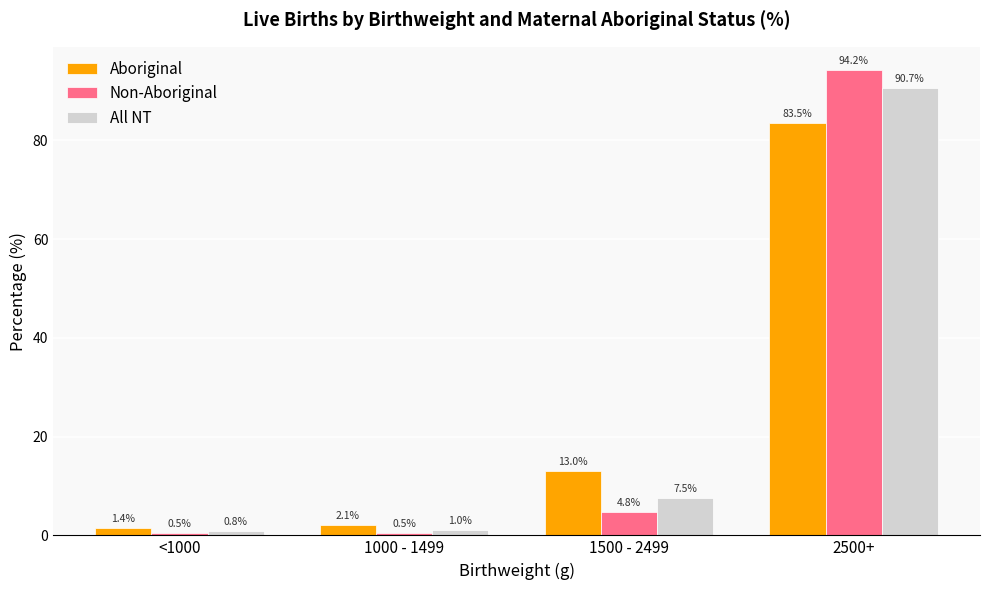

Is it true that Aboriginal equals 2.1 at 1000 - 1499?

True